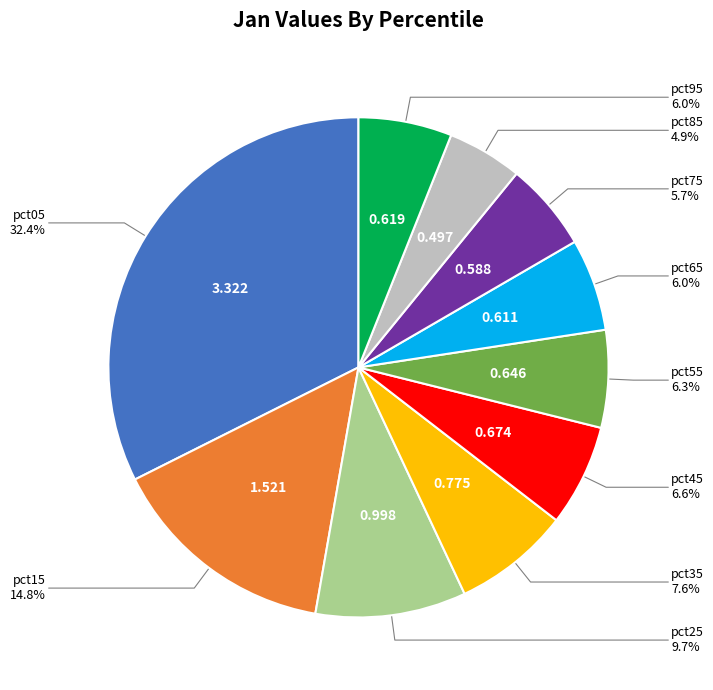

What percentage is the pct45 slice, to the nearest percent?

7%